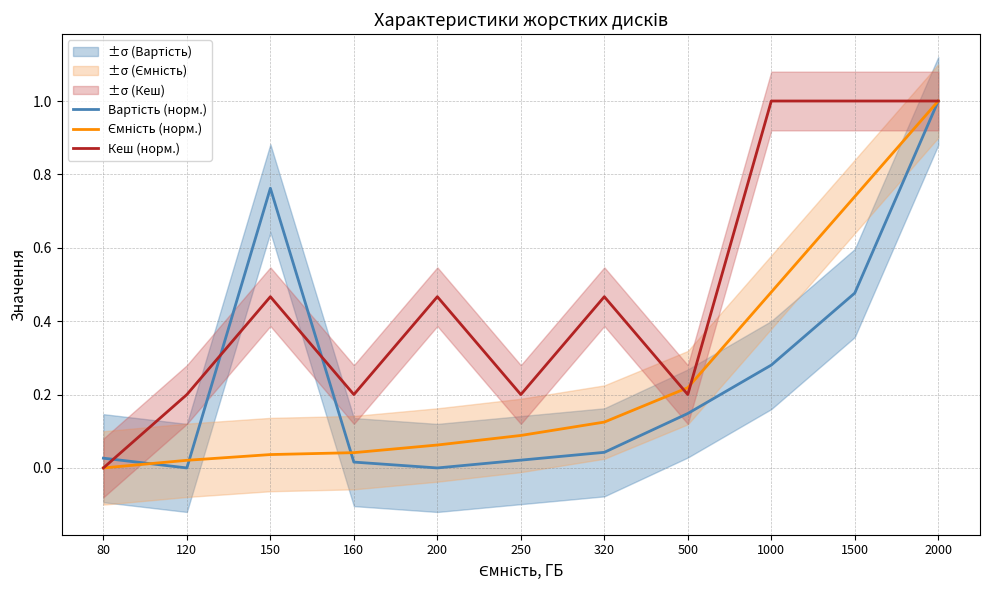

What is the difference between the second highest and minimum values in the Ємність (норм.) series?

0.7